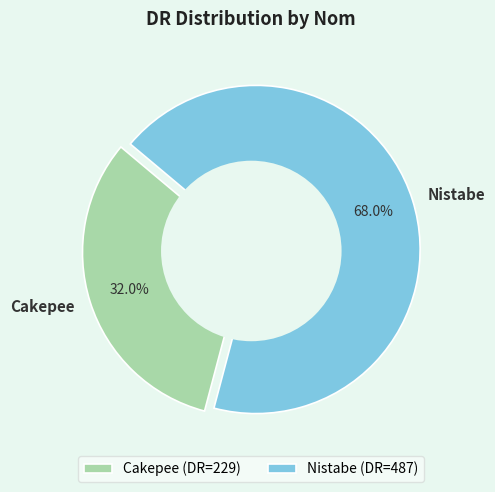

Does Nistabe represent more than half of the total?

Yes